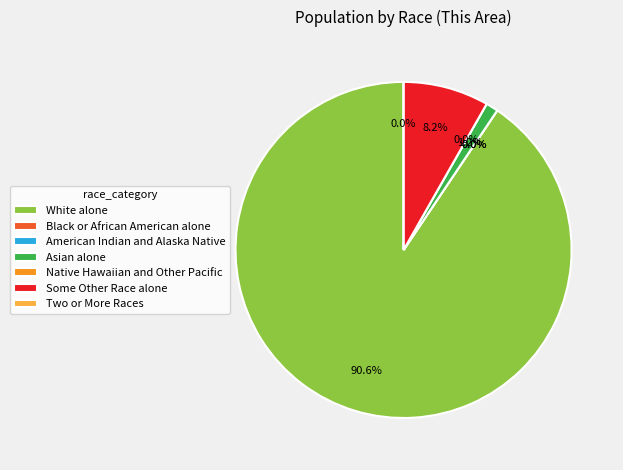

Which slice is the largest?

White alone